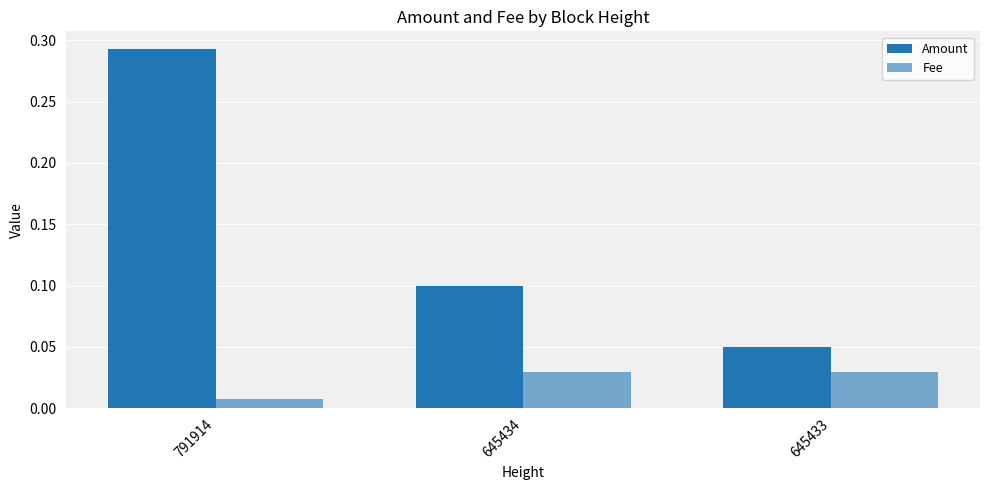

The value of Fee at 645433 is 0.0. True or false?

True